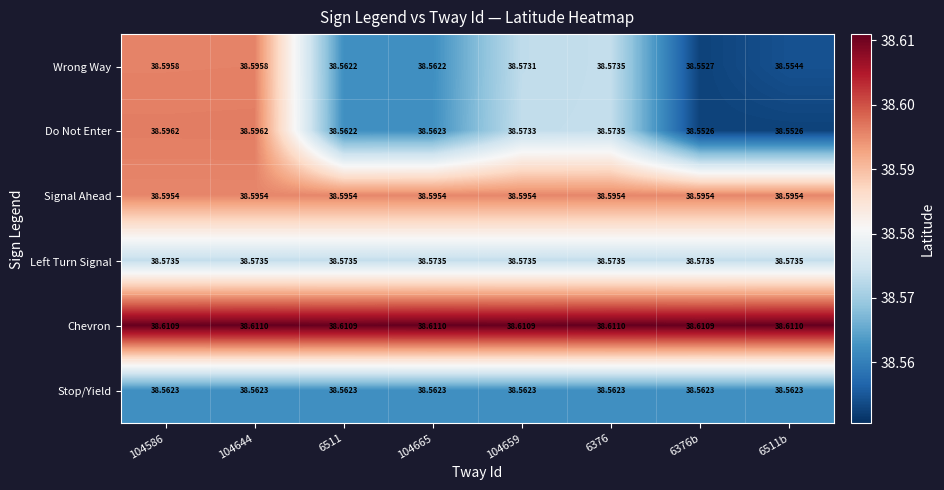

Which series has the widest spread of values?

Do Not Enter